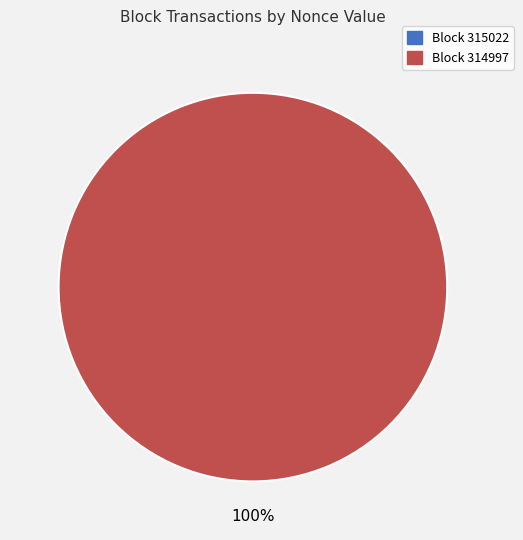

To the nearest percent, what is the difference between the largest and smallest slice percentages?

100%